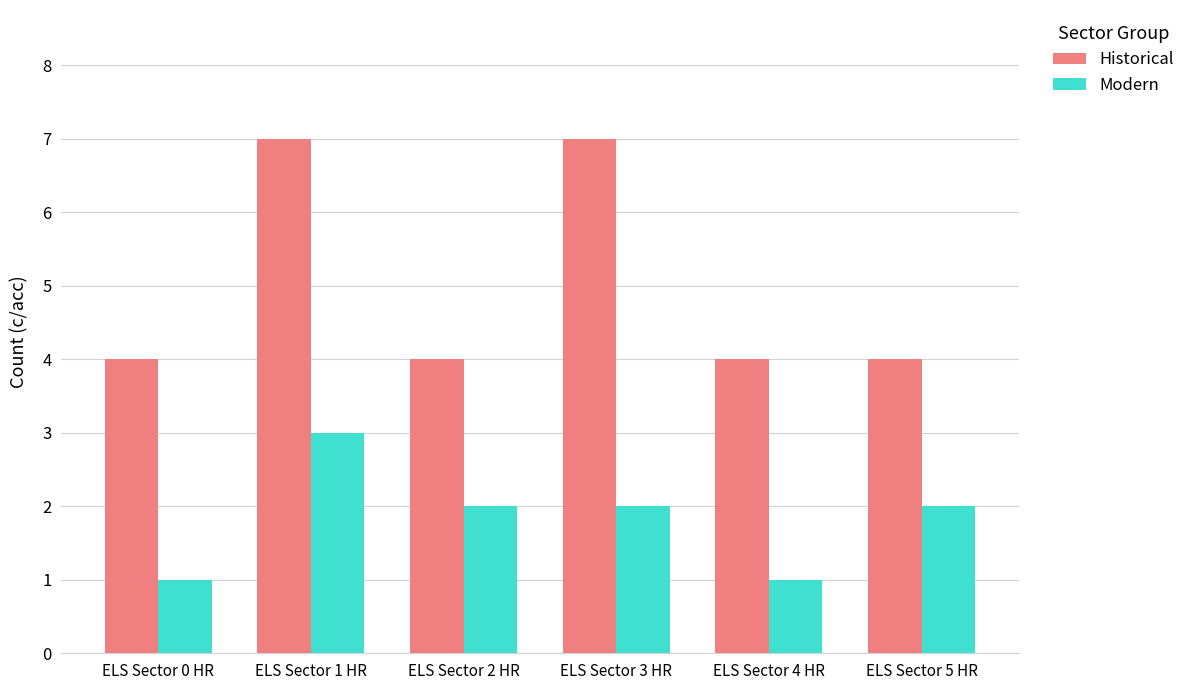

What is the difference between the maximum and second lowest values in the Modern series?

2